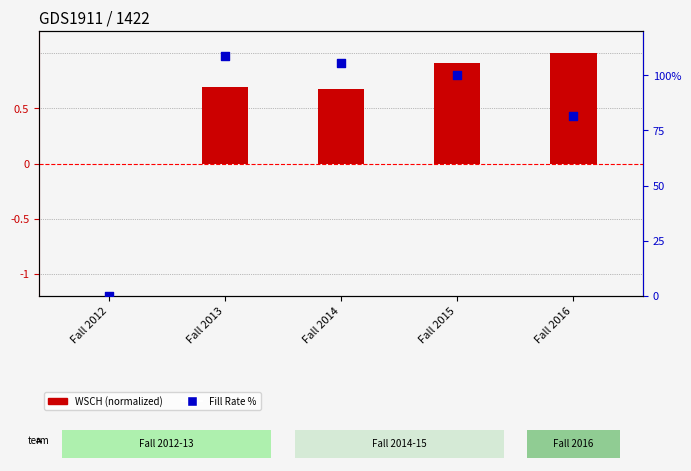

Which series has the largest total across all categories?

Fill Rate %